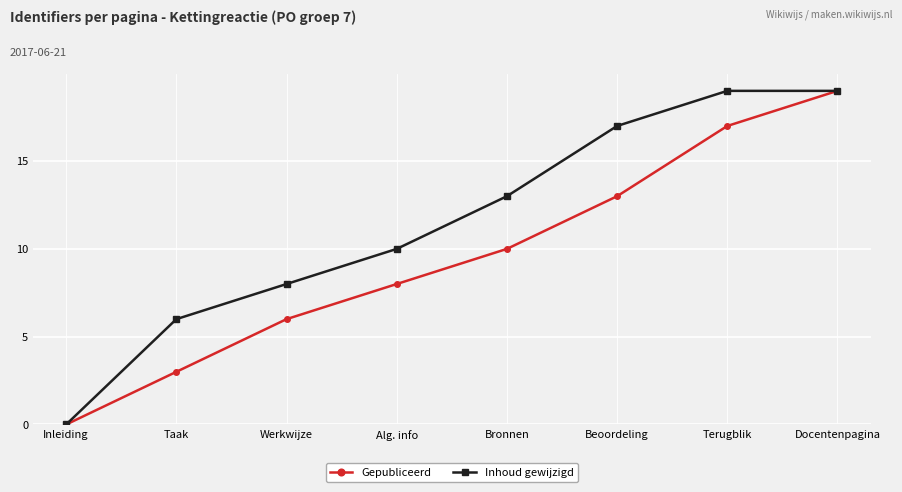

Which series has the largest total across all categories?

Inhoud gewijzigd